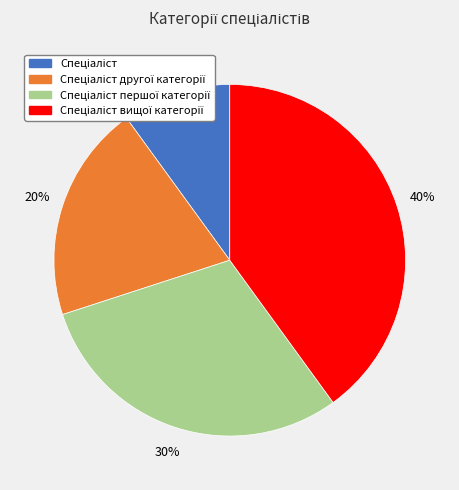

Is there any slice that represents more than half of the pie?

No